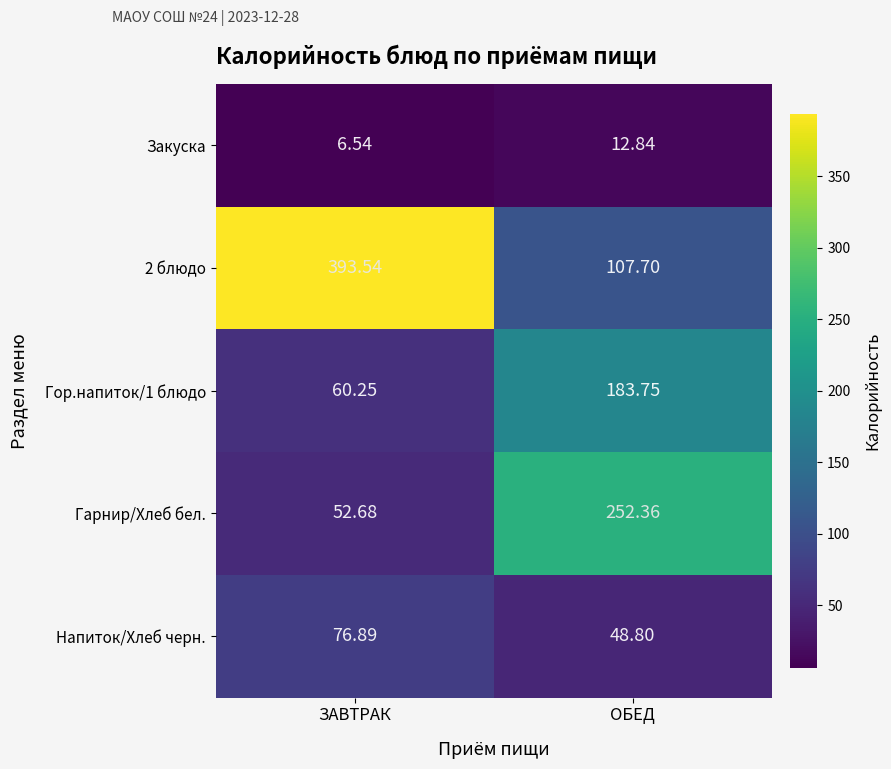

At which label is 2 блюдо closest to 250?

ОБЕД